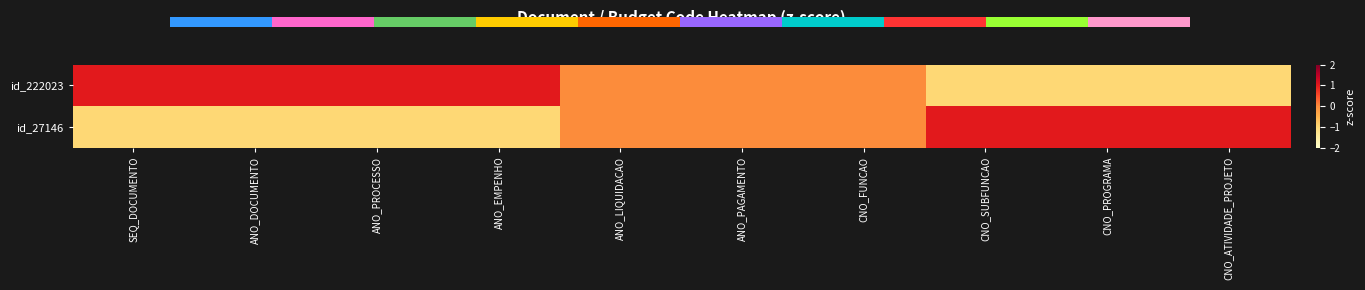

Is the value of id_222023 at ANO_DOCUMENTO greater than the value of id_27146 at ANO_DOCUMENTO?

Yes